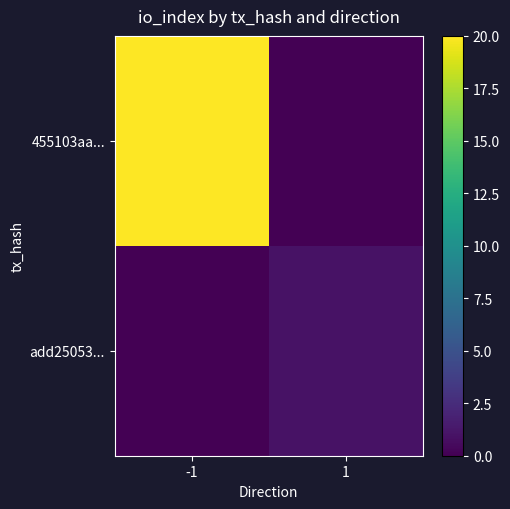

Rank the series at -1 from highest to lowest value.

455103aa..., add25053...